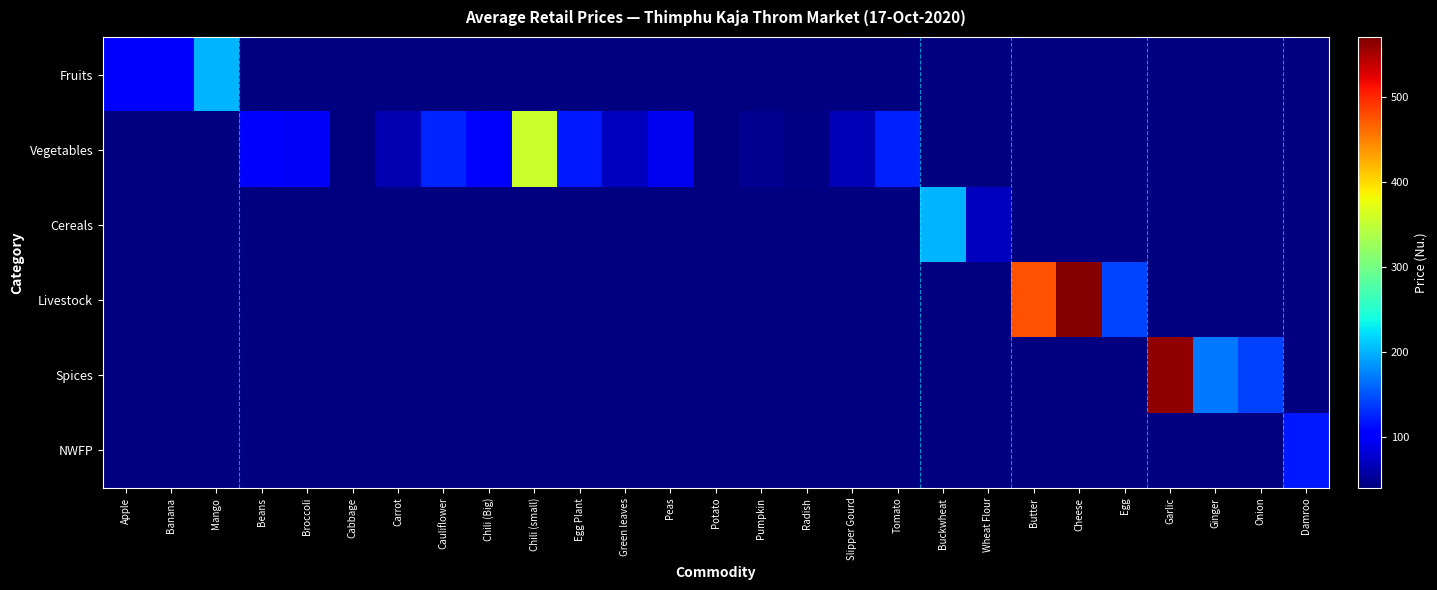

The Cereals series shows 312.2 at Buckwheat. True or false?

False